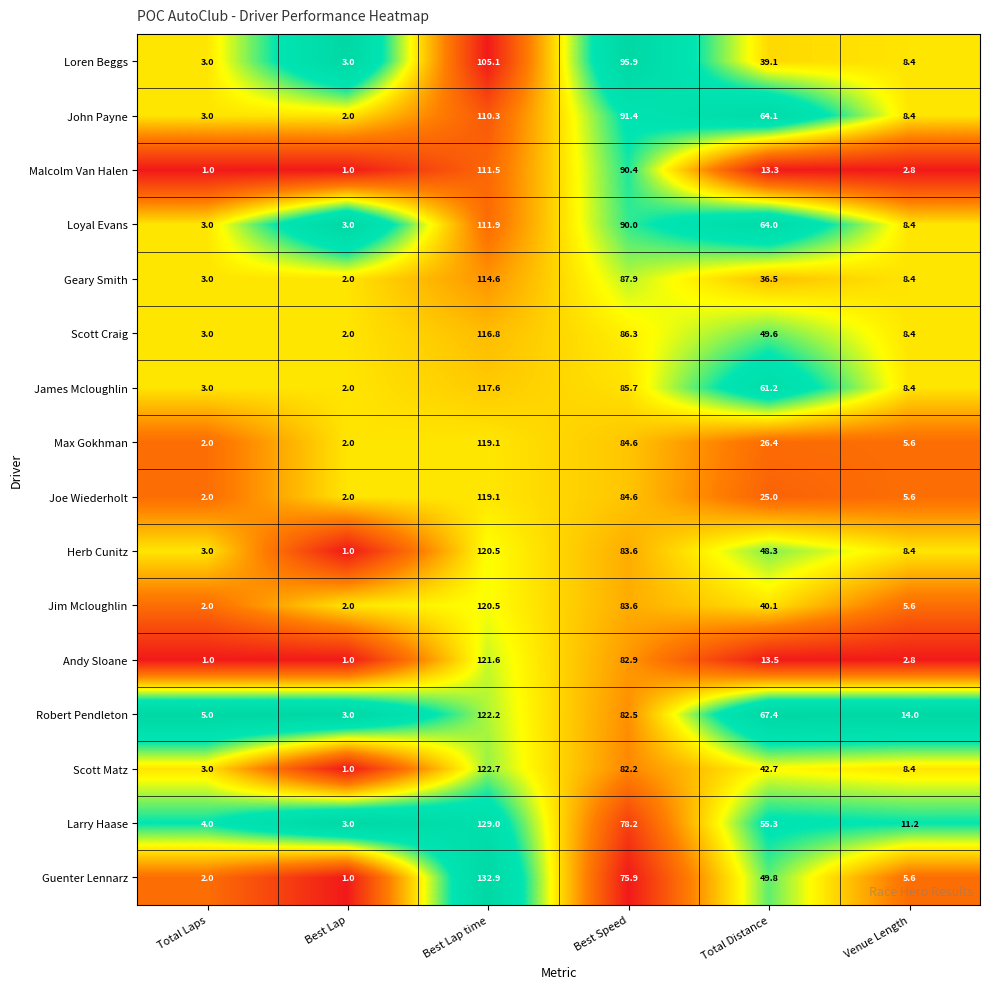

List the labels in order of John Payne value, largest first.

Best Lap time, Best Speed, Total Distance, Venue Length, Total Laps, Best Lap